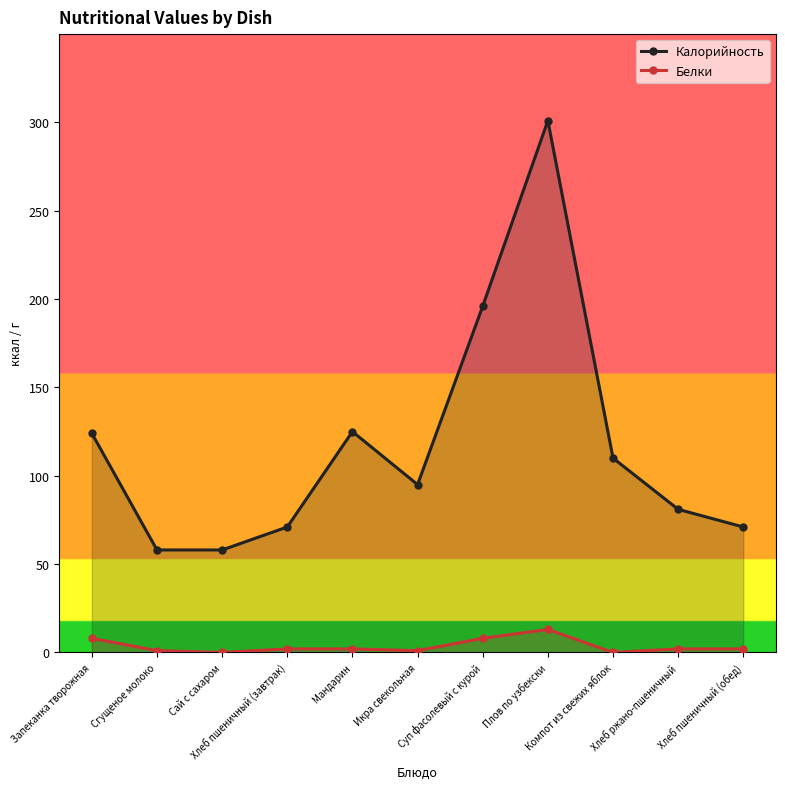

Reading left to right, list all the values displayed in this chart.

Калорийность: Запеканка творожная=124	Сгущеное молоко=58	Сай с сахаром=58	Хлеб пшеничный (завтрак)=71	Мандарин=125	Икра свекольная=95	Суп фасолевый с курой=196	Плов по узбекски=301	Компот из свежих яблок=110	Хлеб ржано-пшеничный=81	Хлеб пшеничный (обед)=71
Белки: Запеканка творожная=8	Сгущеное молоко=1	Сай с сахаром=0	Хлеб пшеничный (завтрак)=2	Мандарин=2	Икра свекольная=1	Суп фасолевый с курой=8	Плов по узбекски=13	Компот из свежих яблок=0	Хлеб ржано-пшеничный=2	Хлеб пшеничный (обед)=2